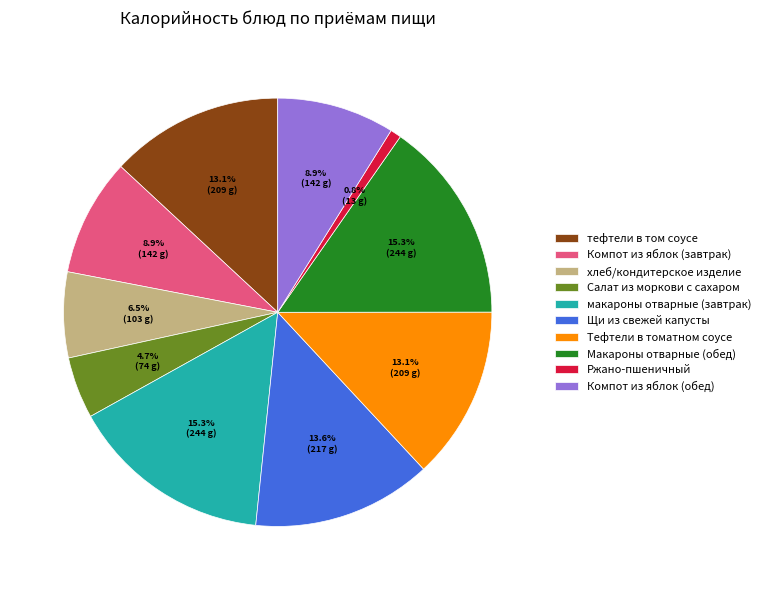

Combined, what portion of the pie is Ржано-пшеничный and Щи из свежей капусты?

14.4%